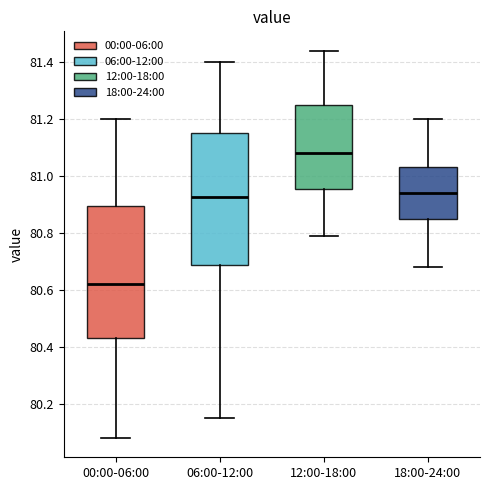

Which box's median line is the highest?

12:00-18:00